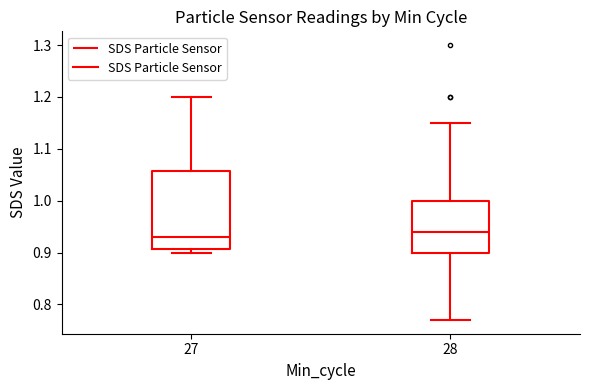

Reading left to right, read every box against the y-axis: the position of its median line, the range the box covers, and the ends of its whiskers. The values are not printed on the chart, so give them approximately, as read against the axis.

27: median 0.93, box 0.91 to 1.06, whiskers 0.90 to 1.20
28: median 0.94, box 0.90 to 1.00, whiskers 0.77 to 1.15